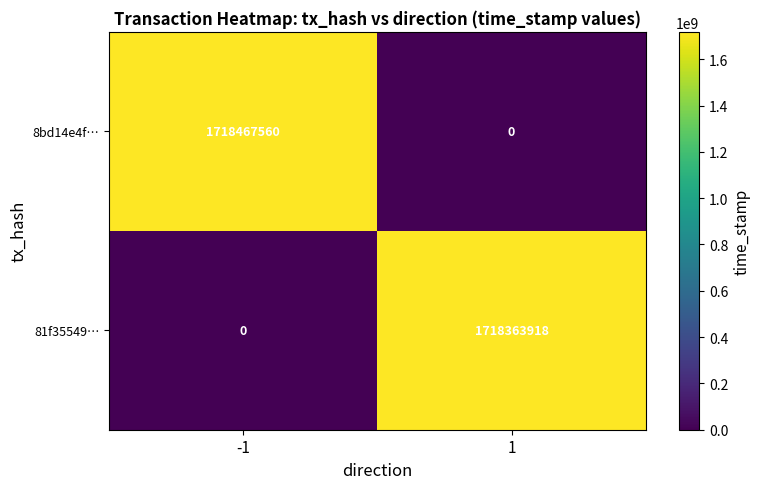

Is the value of 81f35549… at 1 greater than the value of 8bd14e4f… at -1?

No